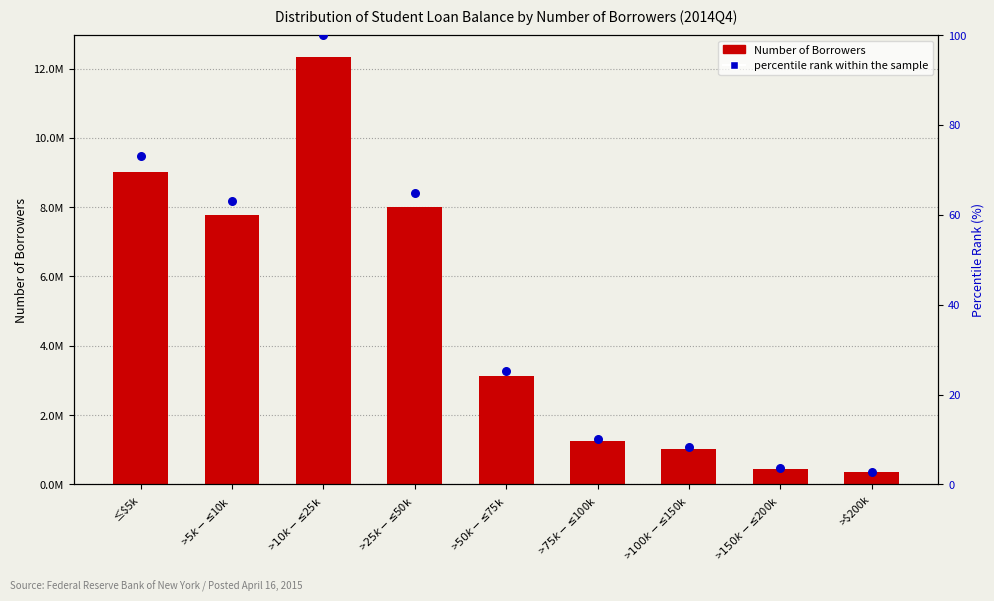

Which series contains the lowest Y value?

percentile rank within the sample